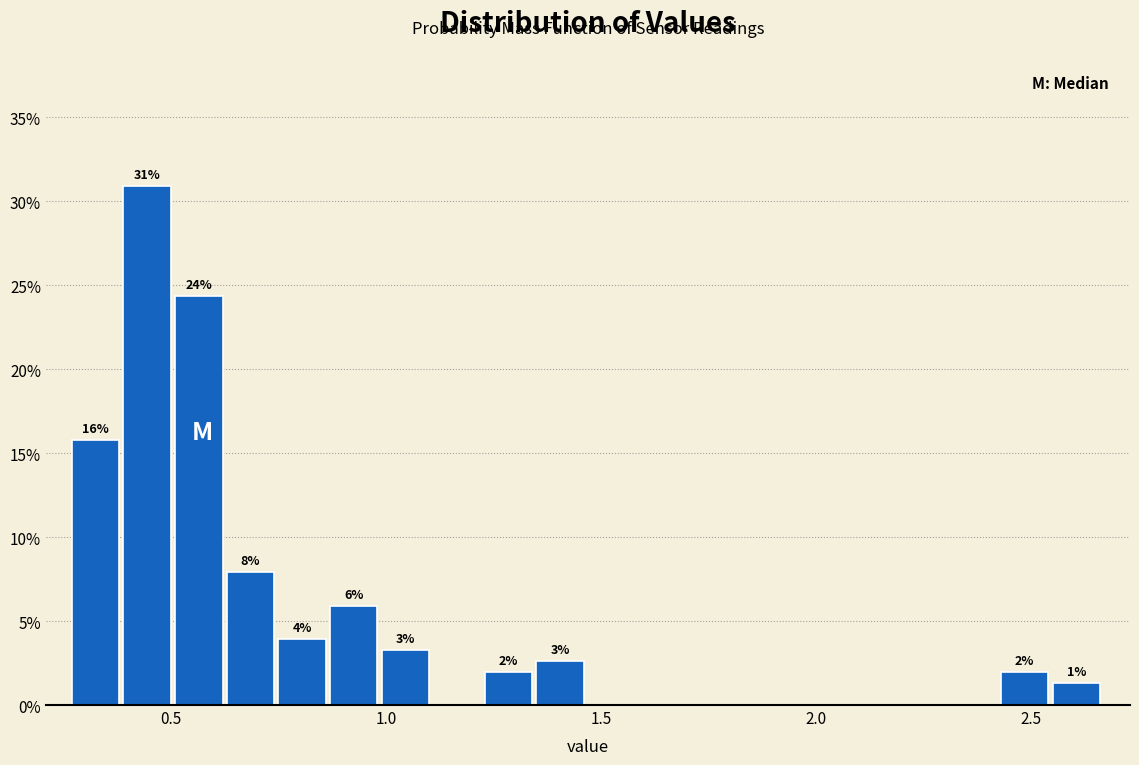

Around what value on the x-axis is the tallest bar? Give the approximate position of its centre, as read against the axis.

0.45